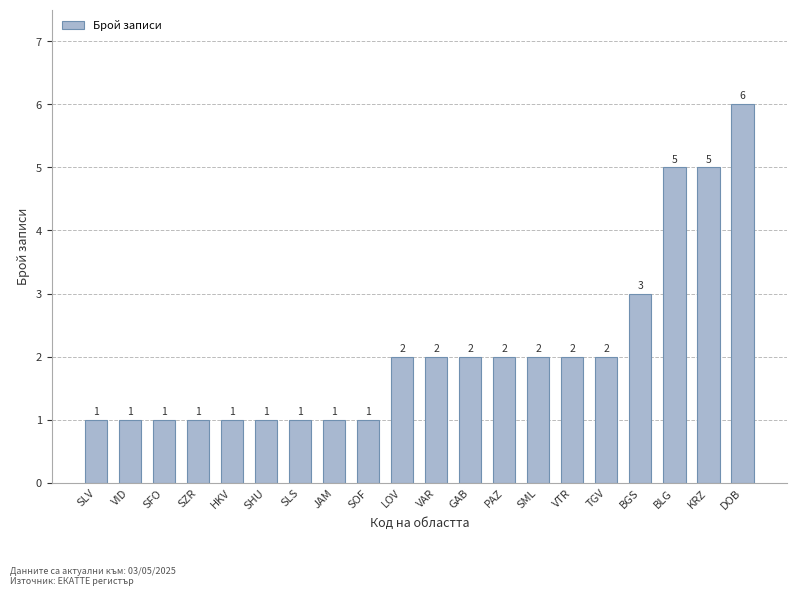

What is the label of the 13th bar from the left?

PAZ